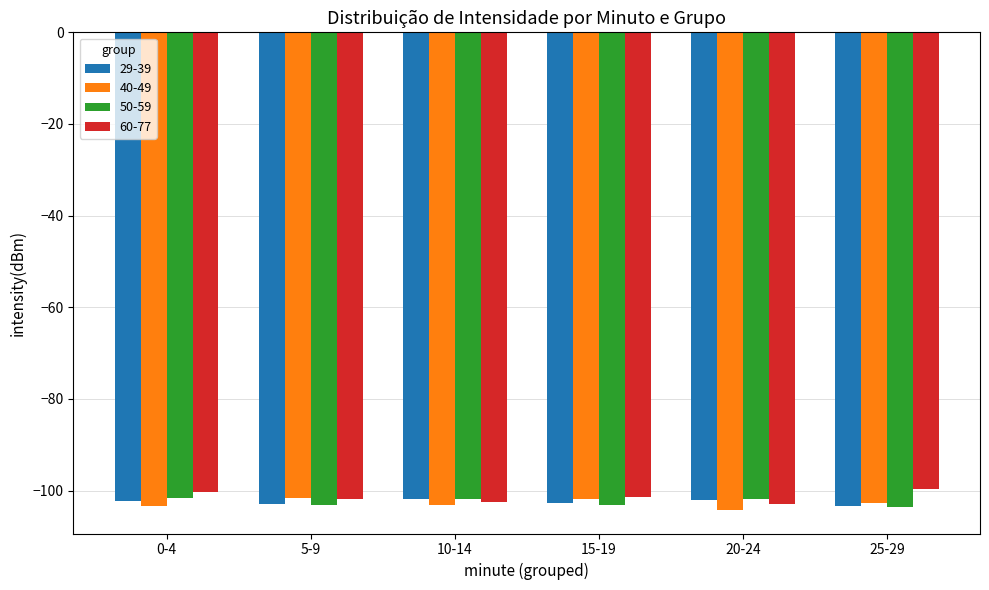

What is the maximum value for 60-77?

-99.8